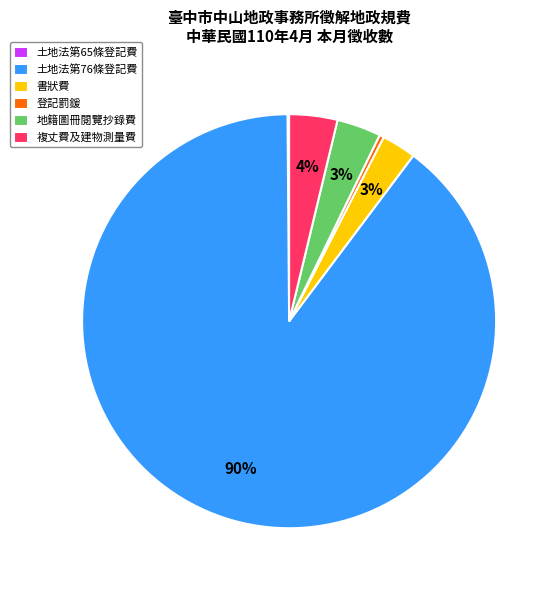

True or false: 地籍圖冊閱覽抄錄費 accounts for 3% of the total.

True